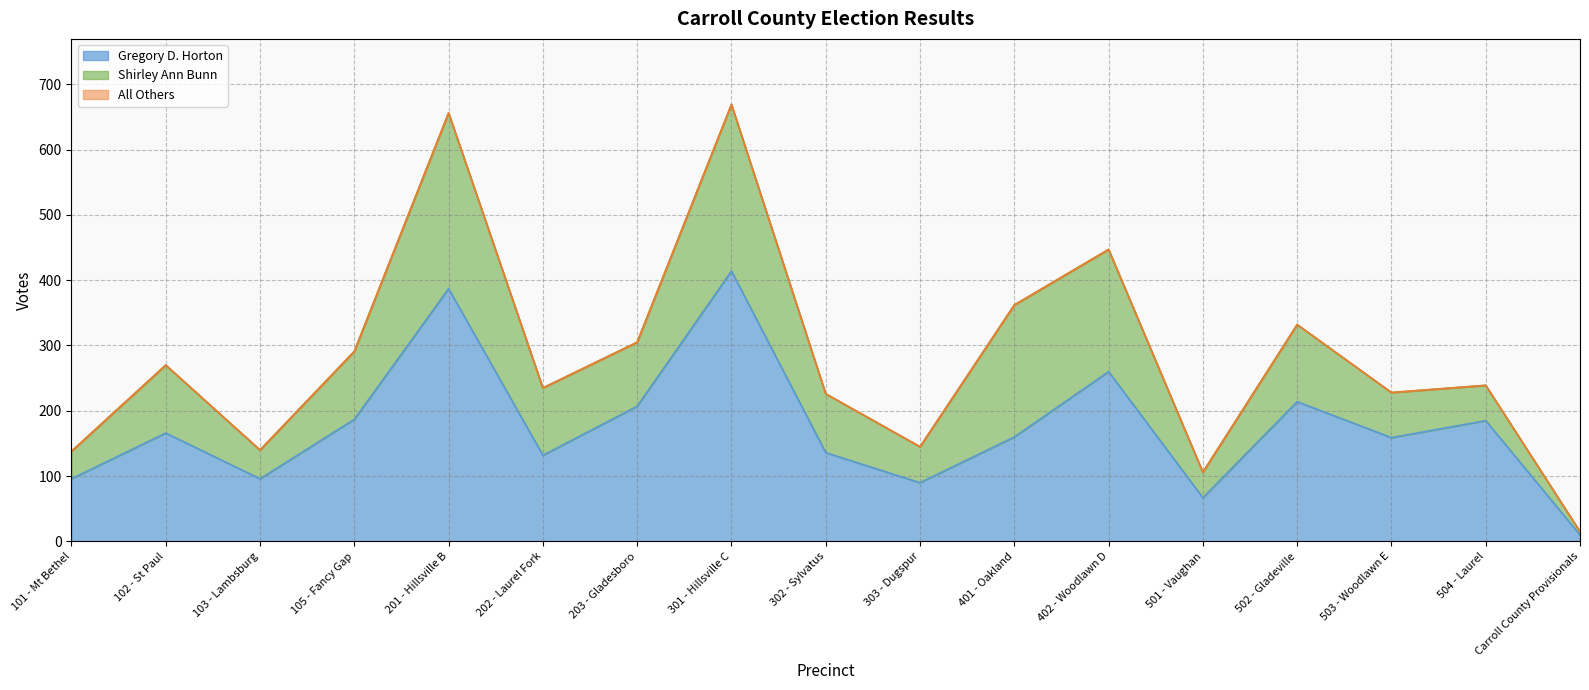

Which series has the largest range (max minus min)?

Gregory D. Horton